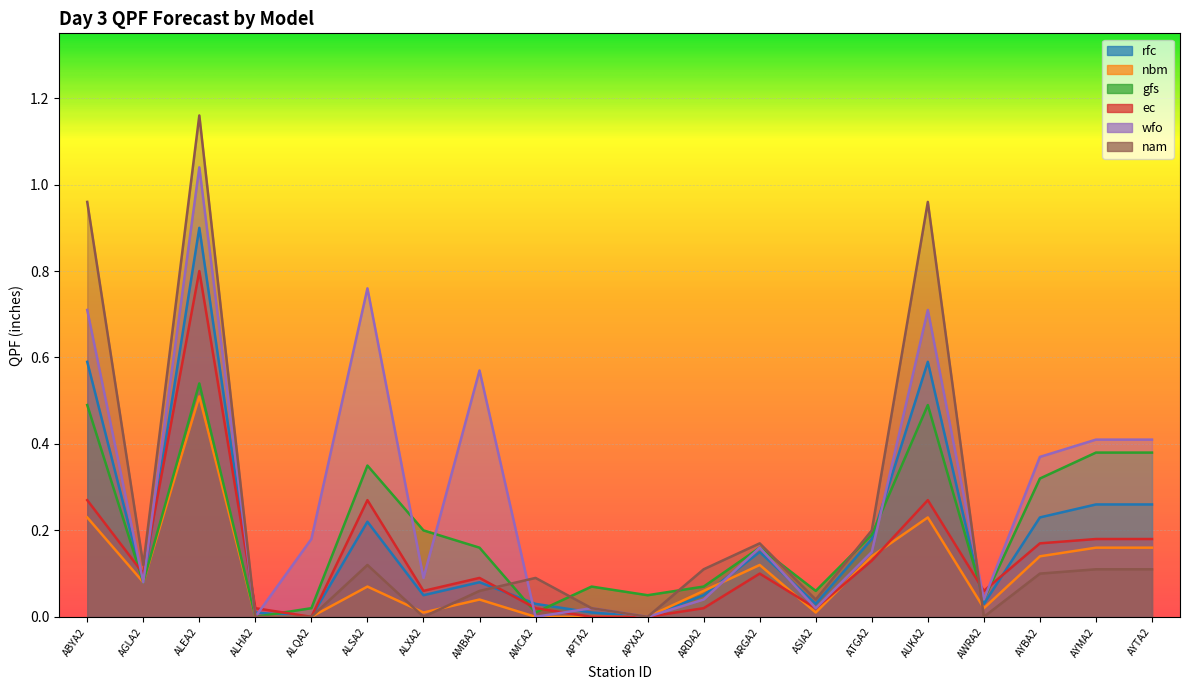

What is the sum of the ec values at APXA2 and ALEA2?

0.8